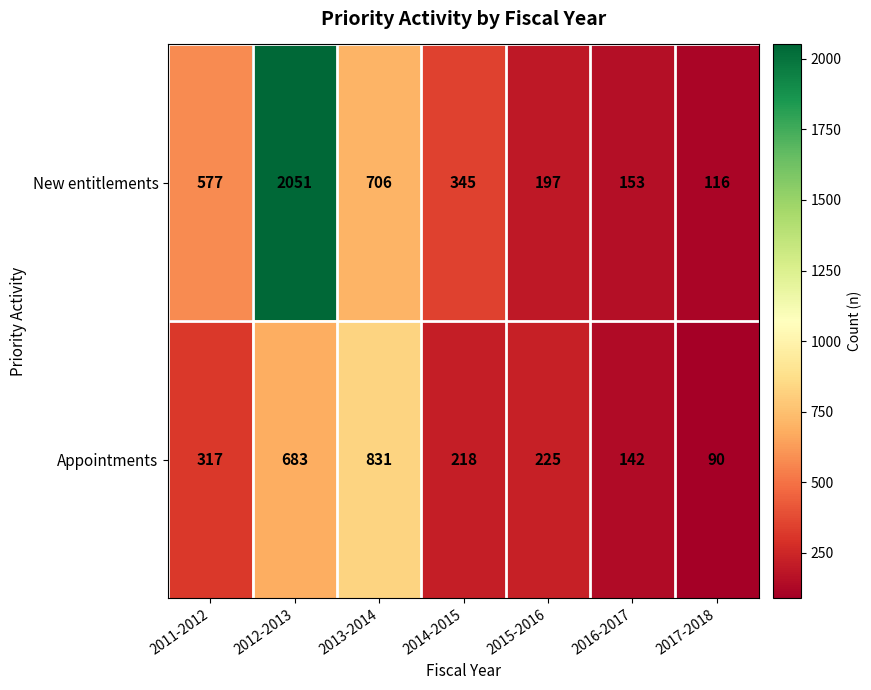

What is the sum of the New entitlements values at 2016-2017 and 2013-2014?

859